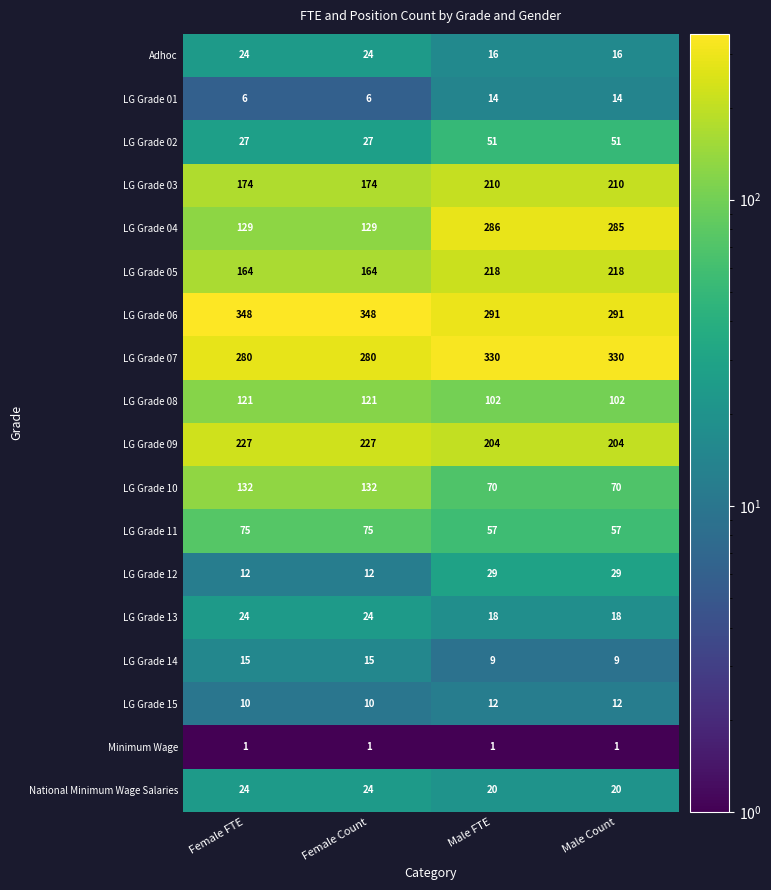

Which series has the largest total across all categories?

LG Grade 06